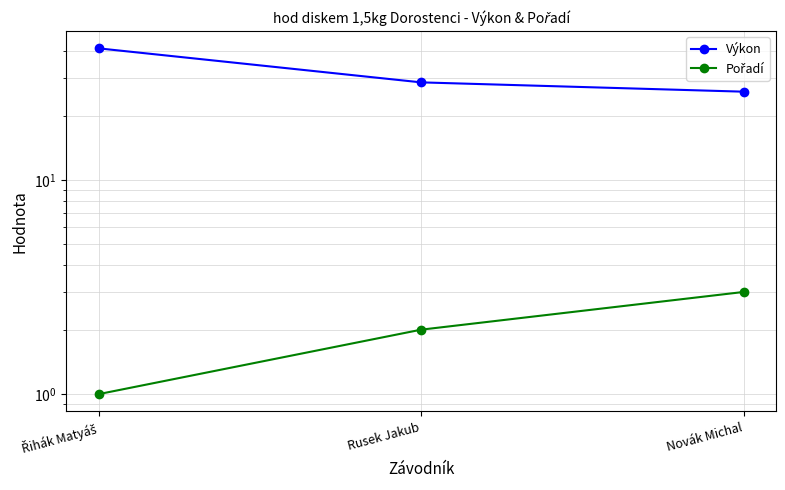

The value of Výkon at Novák Michal is 15.6. True or false?

False